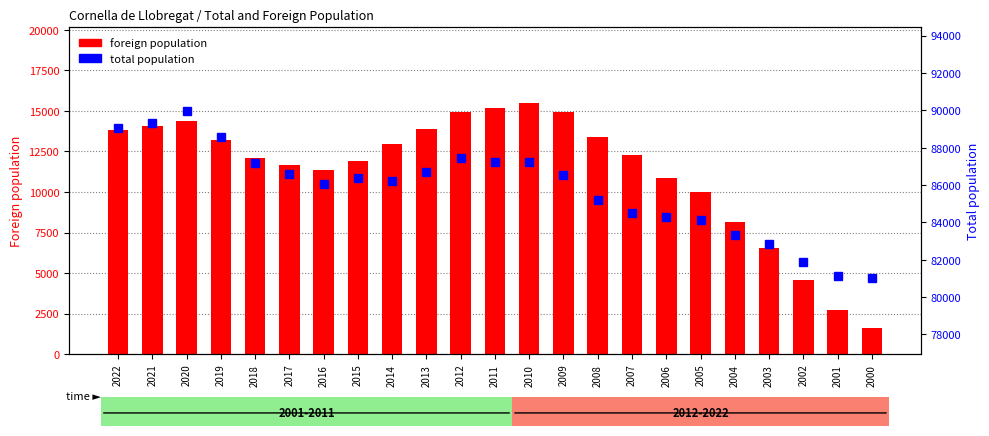

Rank the categories by total population value from lowest to highest.

2000, 2001, 2002, 2003, 2004, 2005, 2006, 2007, 2008, 2016, 2014, 2015, 2009, 2017, 2013, 2018, 2010, 2011, 2012, 2019, 2022, 2021, 2020